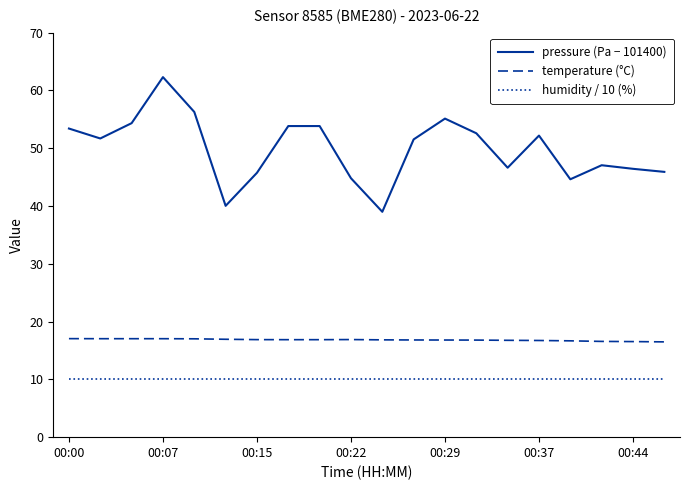

List the series in order of their overall mean, lowest first.

humidity / 10 (%), temperature (°C), pressure (Pa − 101400)